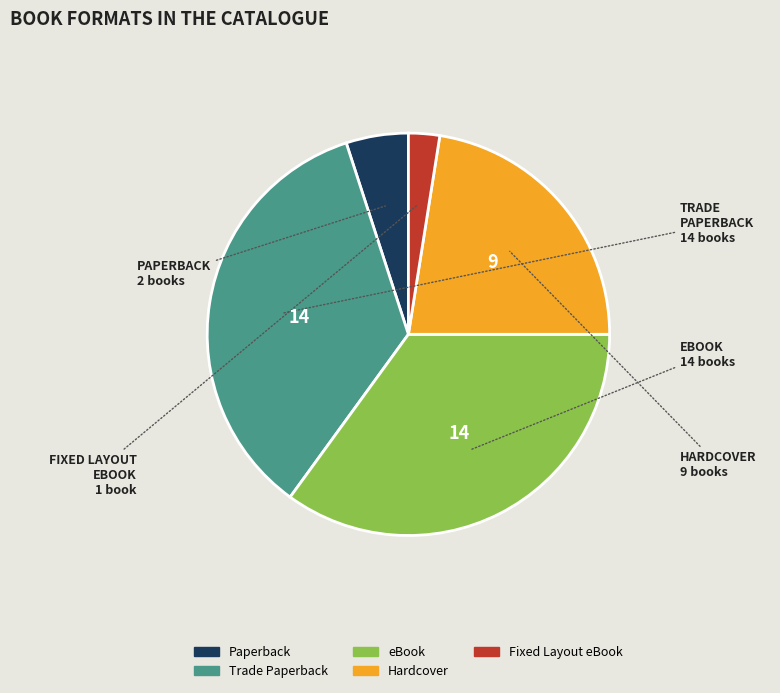

Does any single category account for the majority?

No